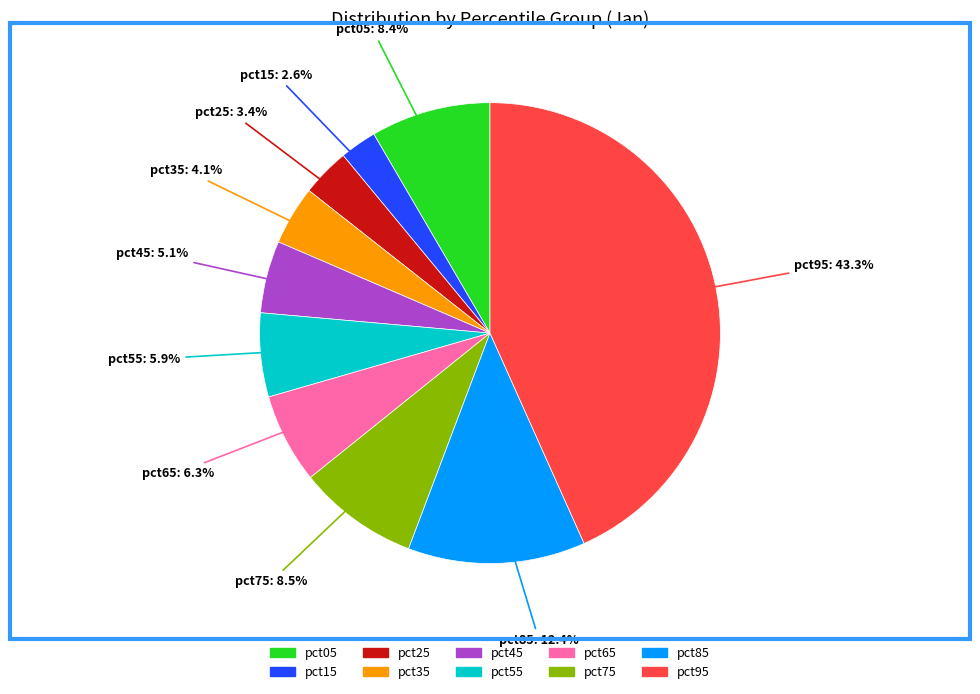

Which slice is the smallest?

pct15